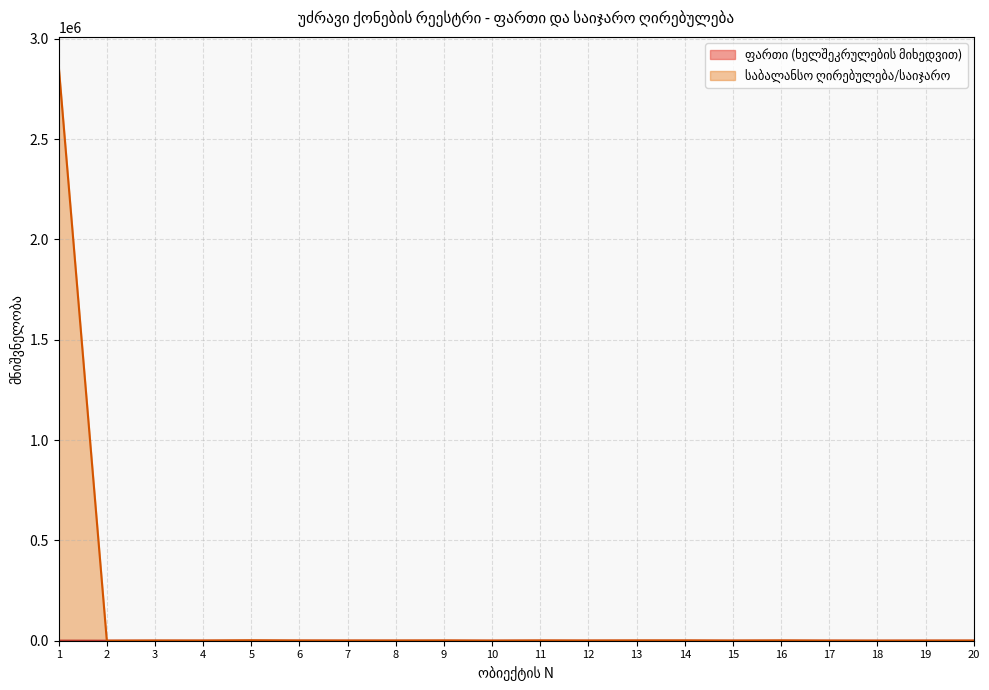

Rank the categories by value from highest to lowest.

1, 5, 16, 13, 14, 9, 11, 6, 3, 8, 12, 4, 7, 20, 15, 19, 10, 17, 18, 2